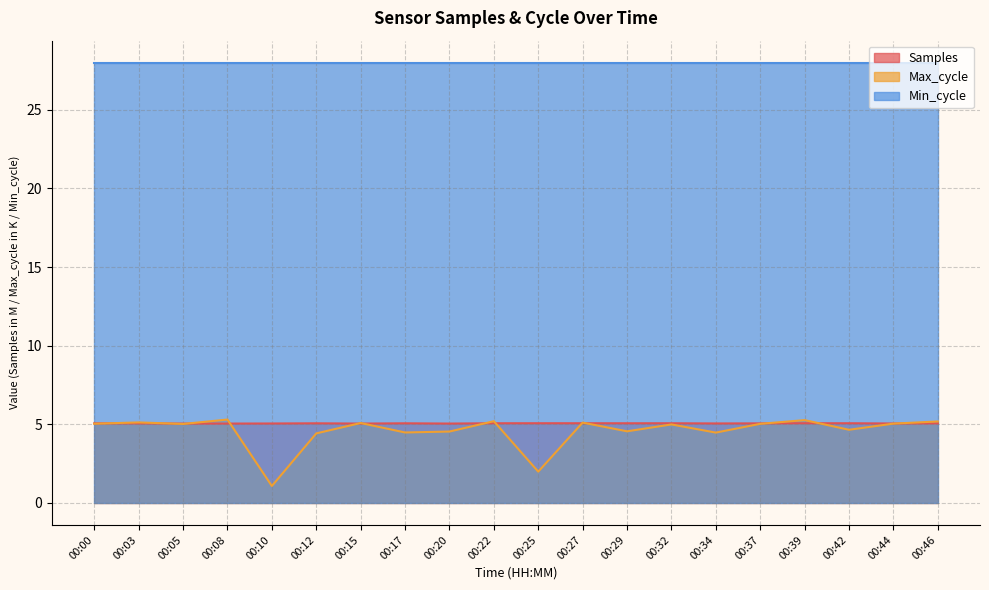

Between 00:34 and 00:42, which is larger?

00:42